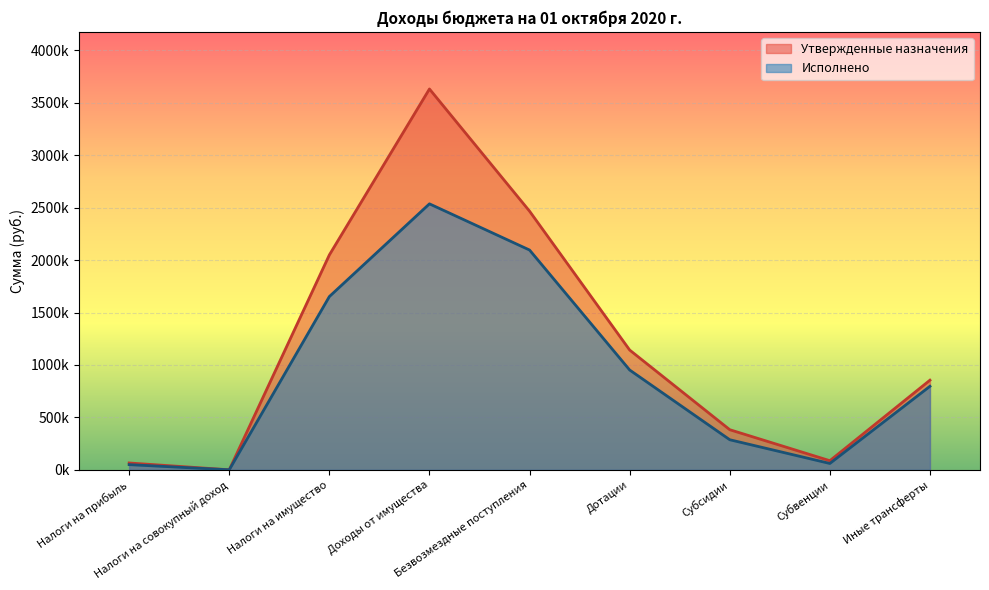

What is the value of the Утвержденные назначения point at the 8th from the left?

86843.0